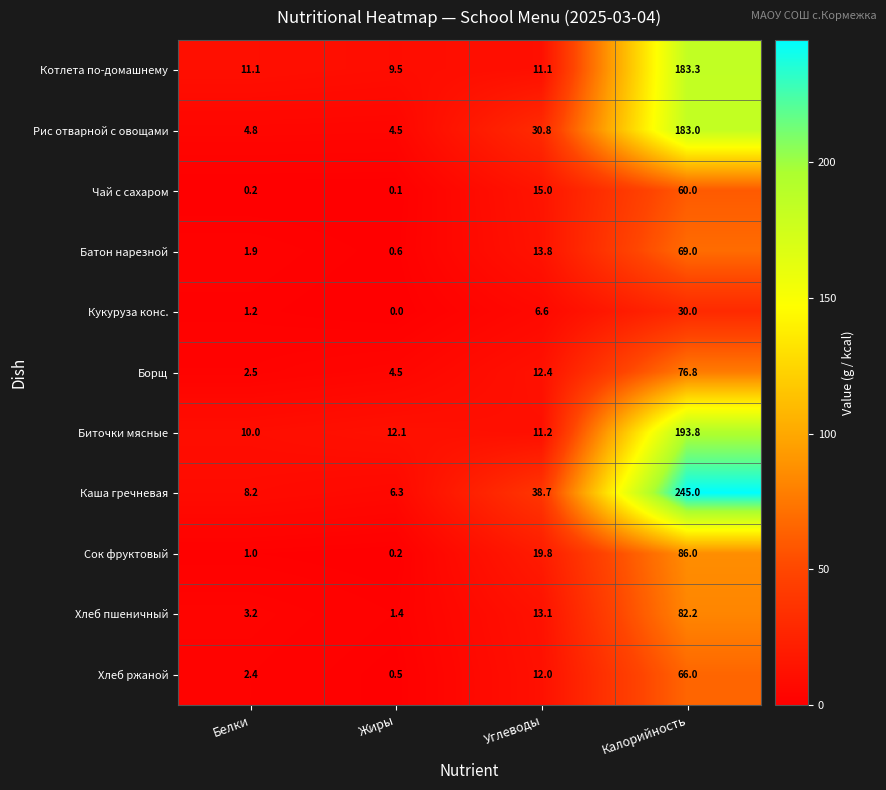

What is the difference between the Рис отварной с овощами values at Белки and Углеводы?

26.0